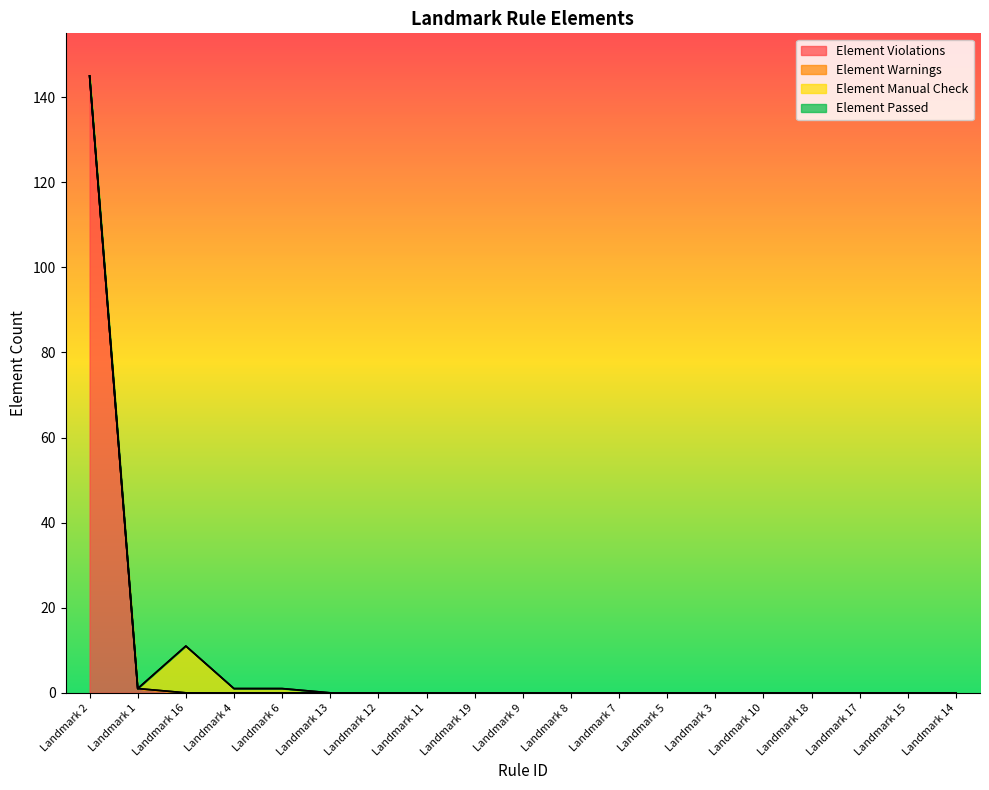

What is the label of the 12th point from the left?

Landmark 7